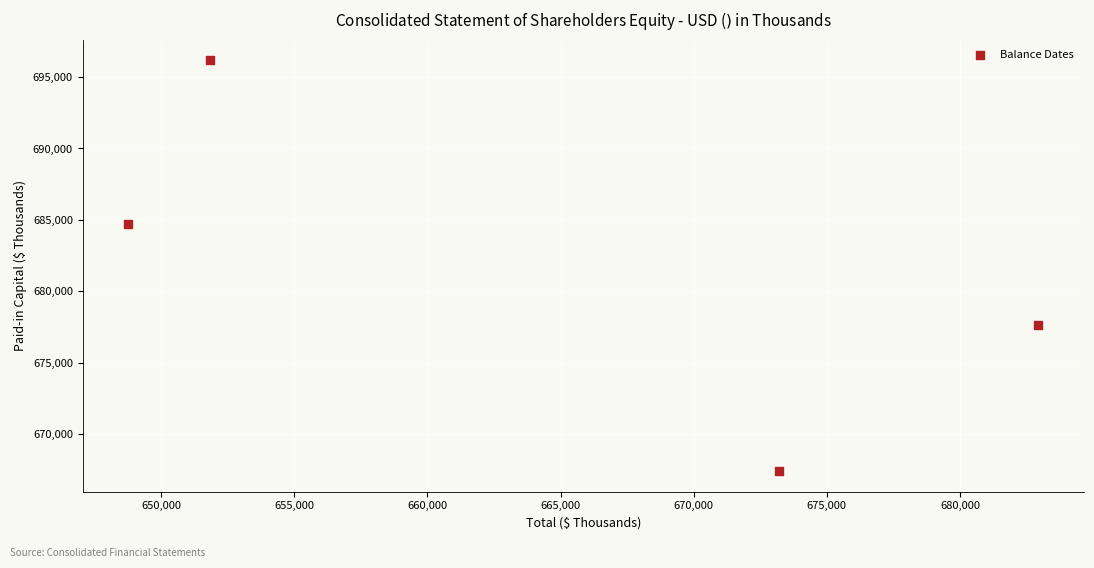

What Y value in the scatter plot is closest to 681795?

684730